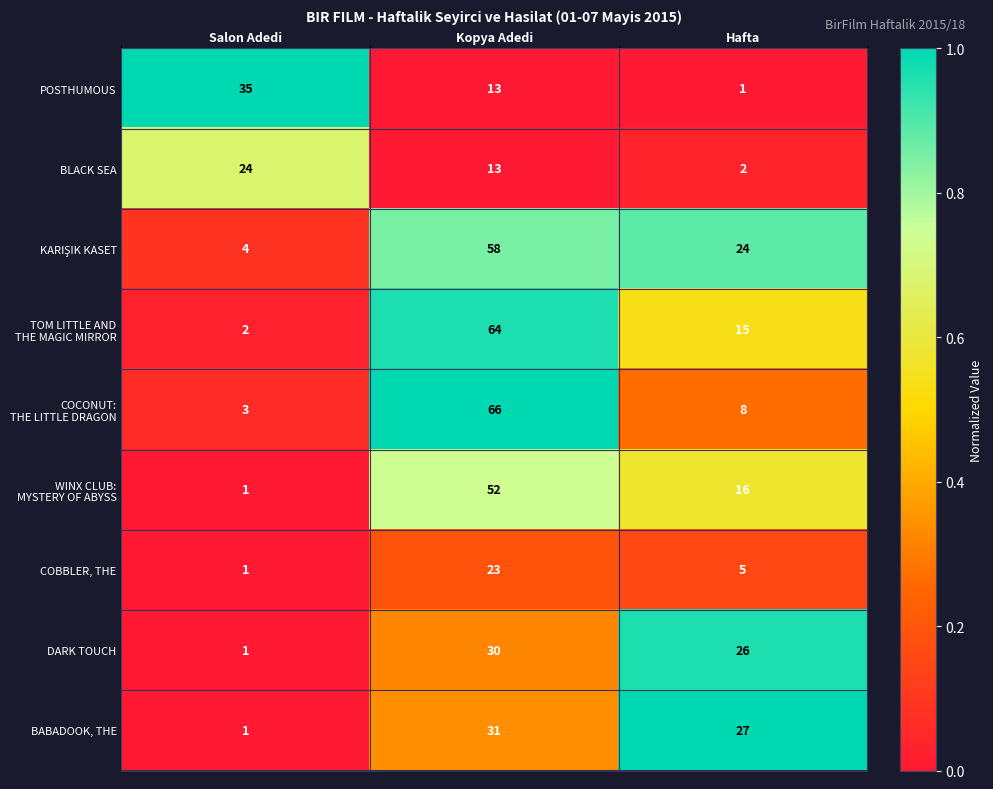

What is the total value across all series at Salon Adedi?

72